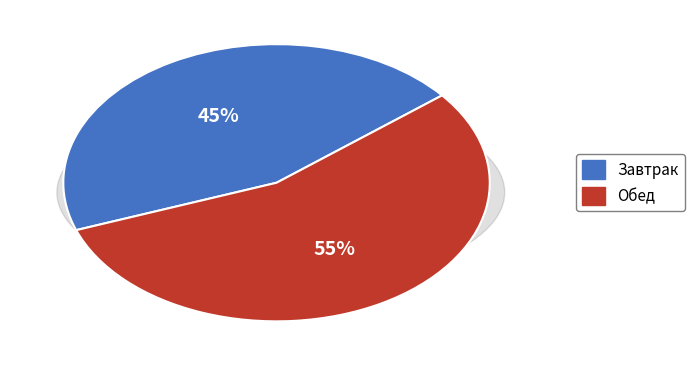

To the nearest percent, what is the average slice percentage?

50%